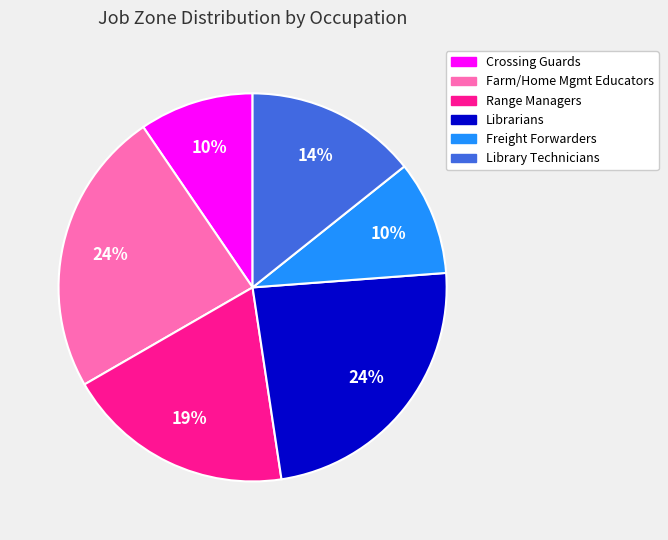

Between Crossing Guards and Library Technicians, which is larger?

Library Technicians